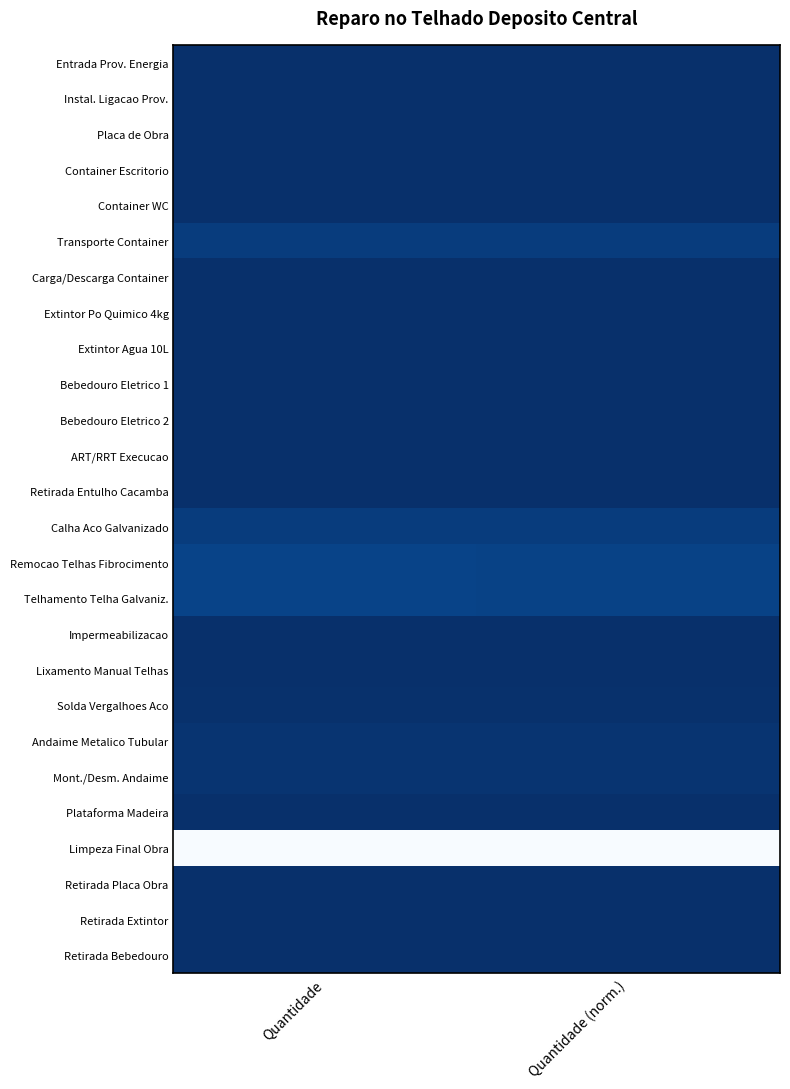

Is the value of Container WC at Quantidade (norm.) greater than the value of Retirada Entulho Cacamba at Quantidade (norm.)?

No